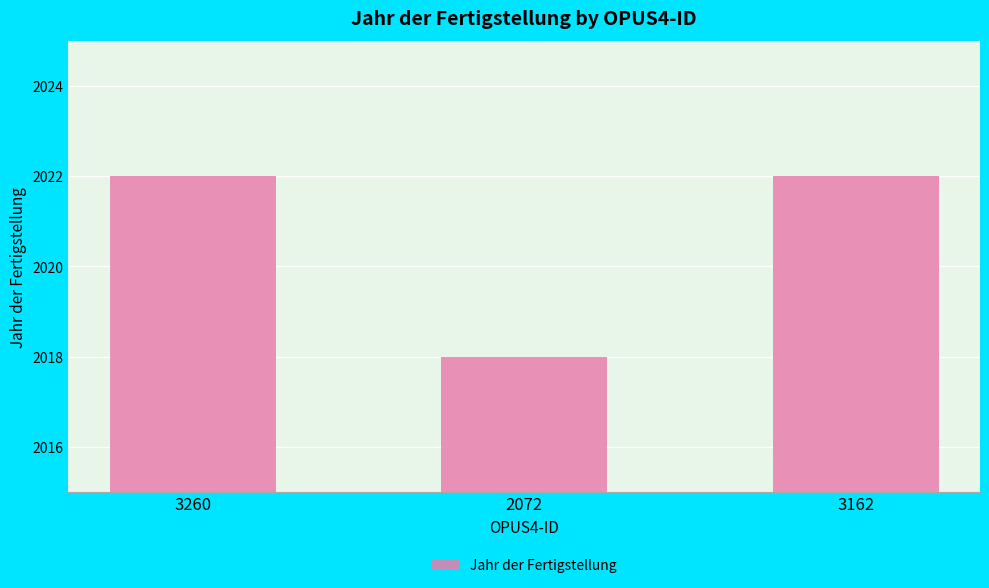

What is the label of the 2nd bar from the left?

2072